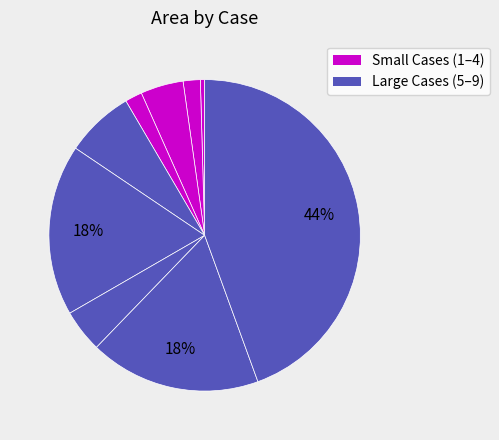

How many segments does this pie chart have?

9